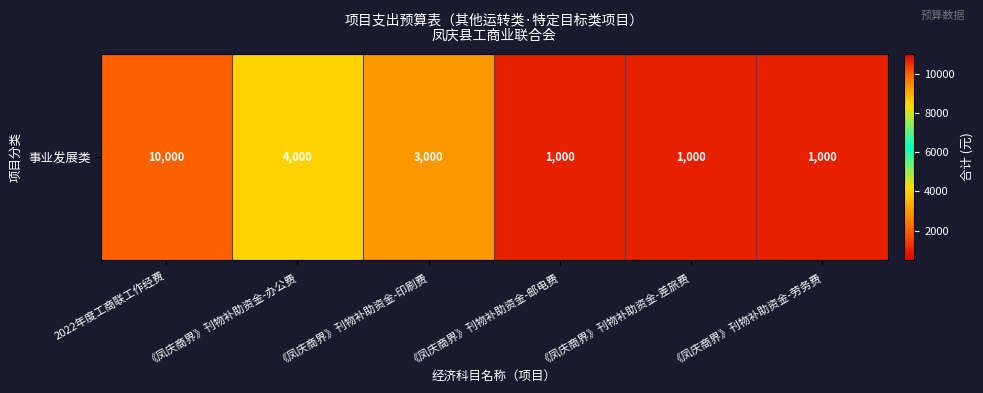

What is the smallest value displayed?

1000